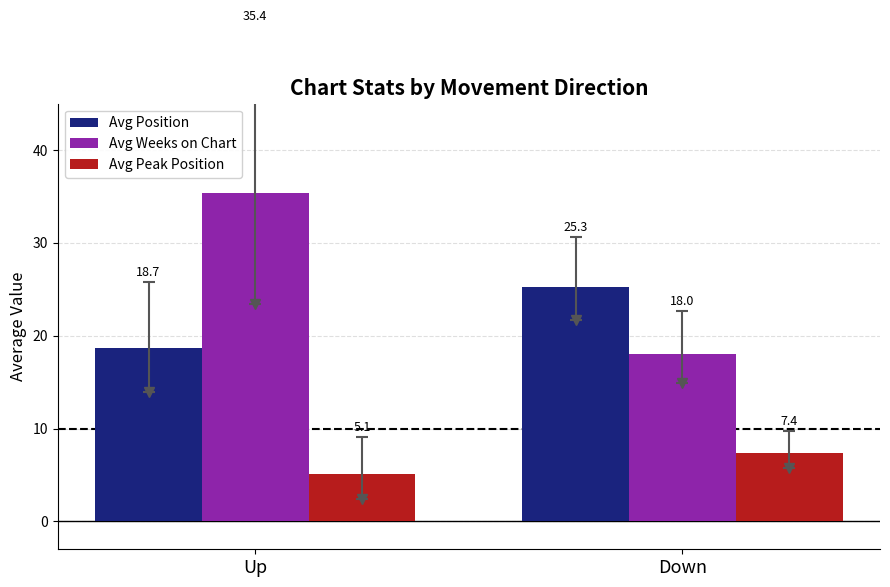

What is the greatest value displayed?

35.4